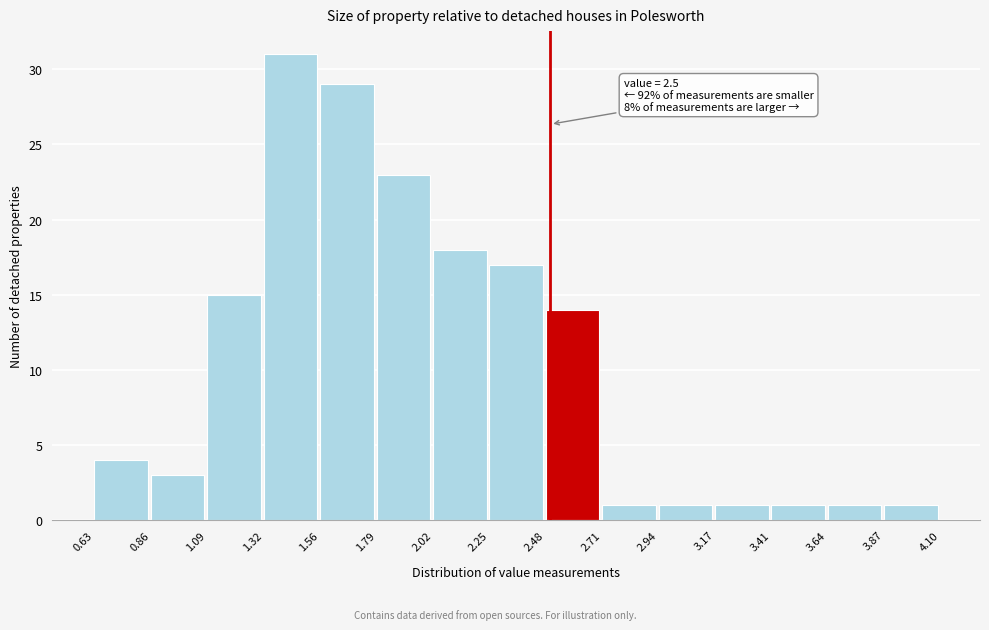

Over which range of the x-axis is the bar tallest?

1.32 to 1.56